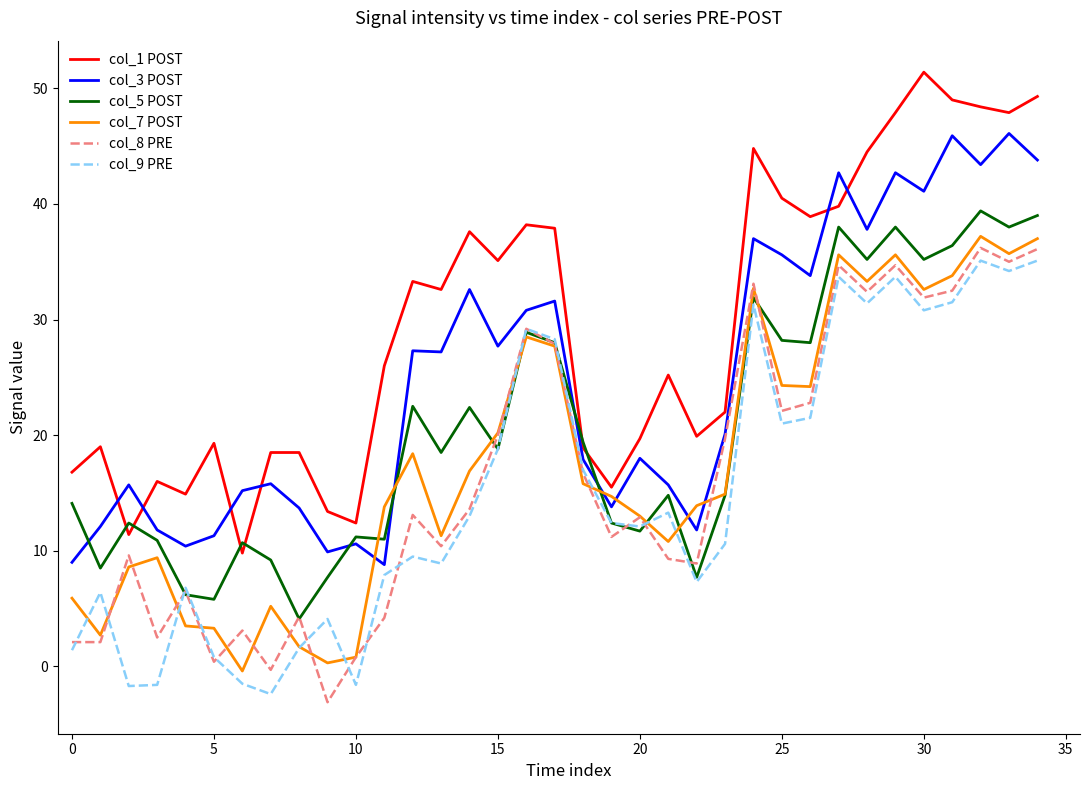

Which series has the largest total across all categories?

col_1 POST